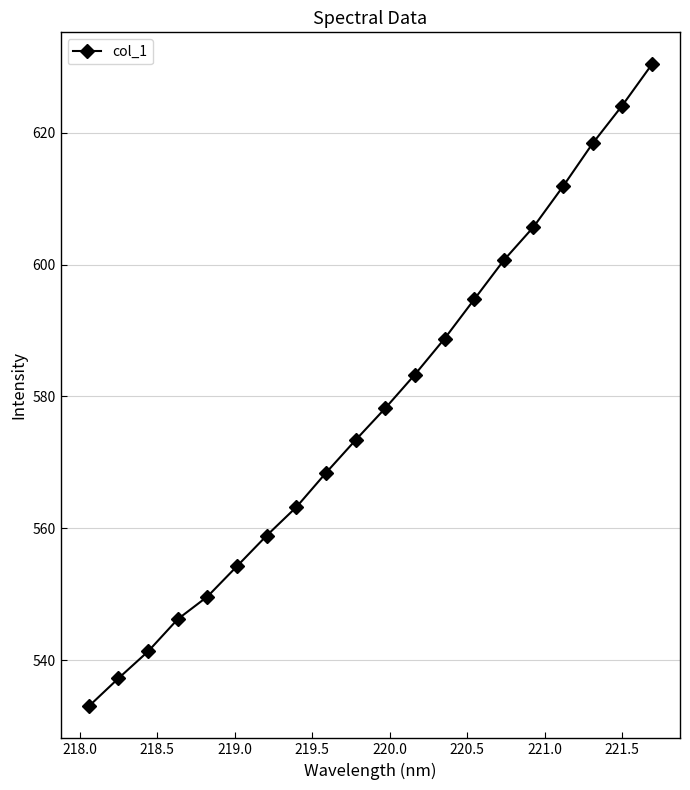

True or false: the data has more than 1 interior local peaks.

False